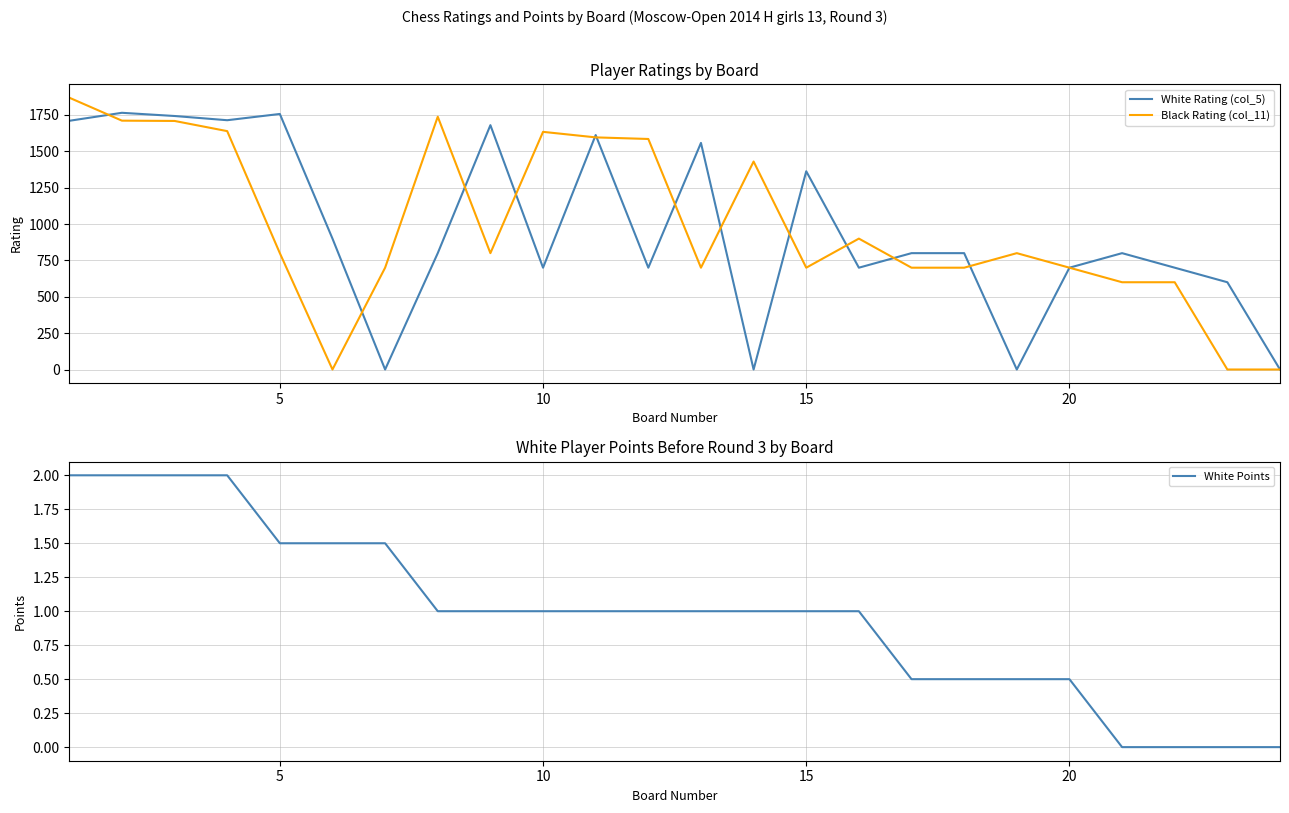

What is the maximum value for White Points?

2.0